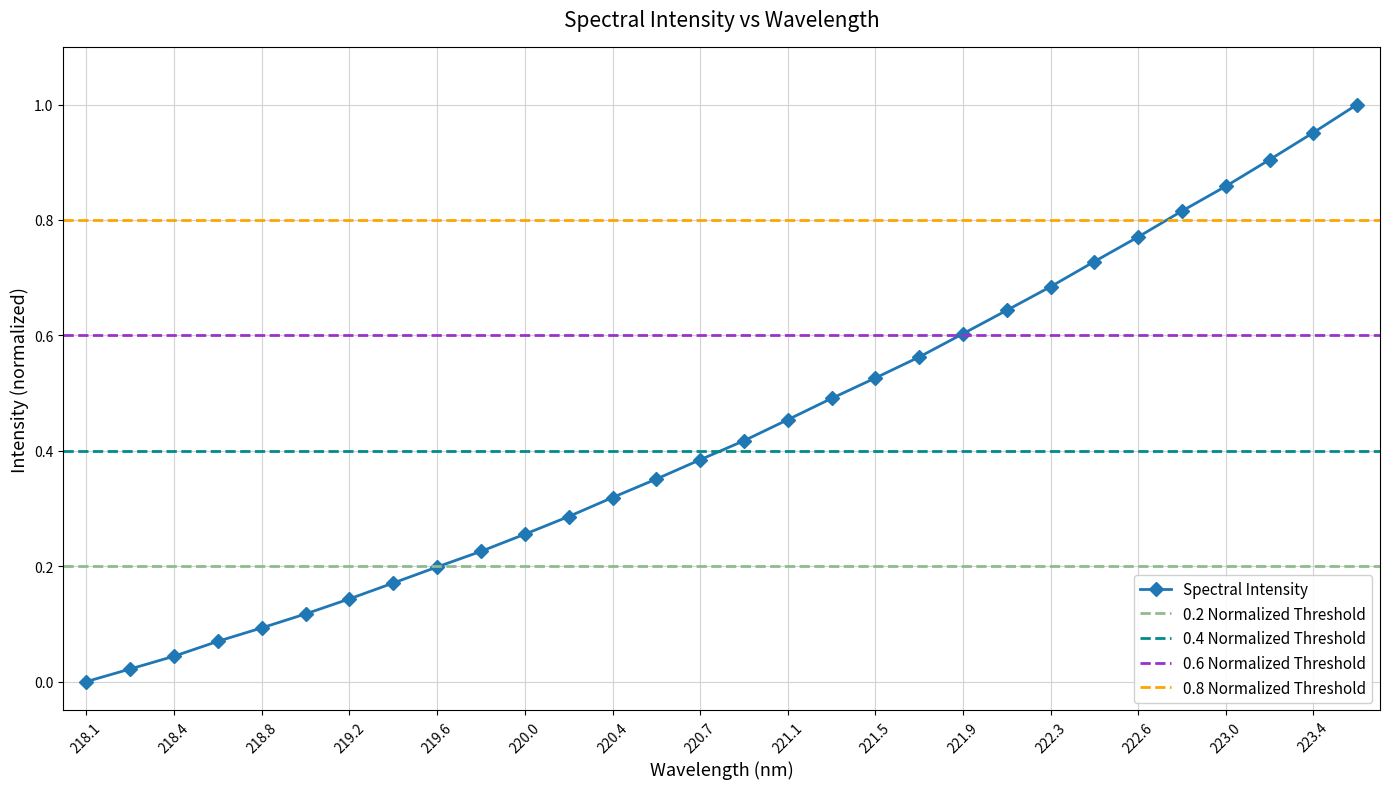

What is the value of the 26th point from the left?

0.8